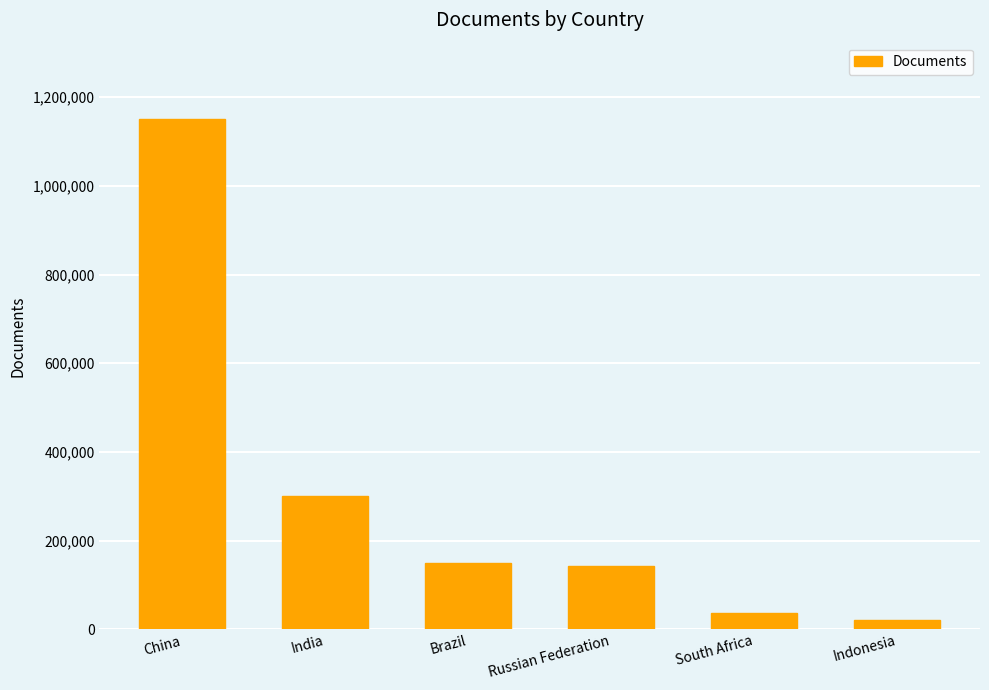

What is the greatest value displayed?

1150129